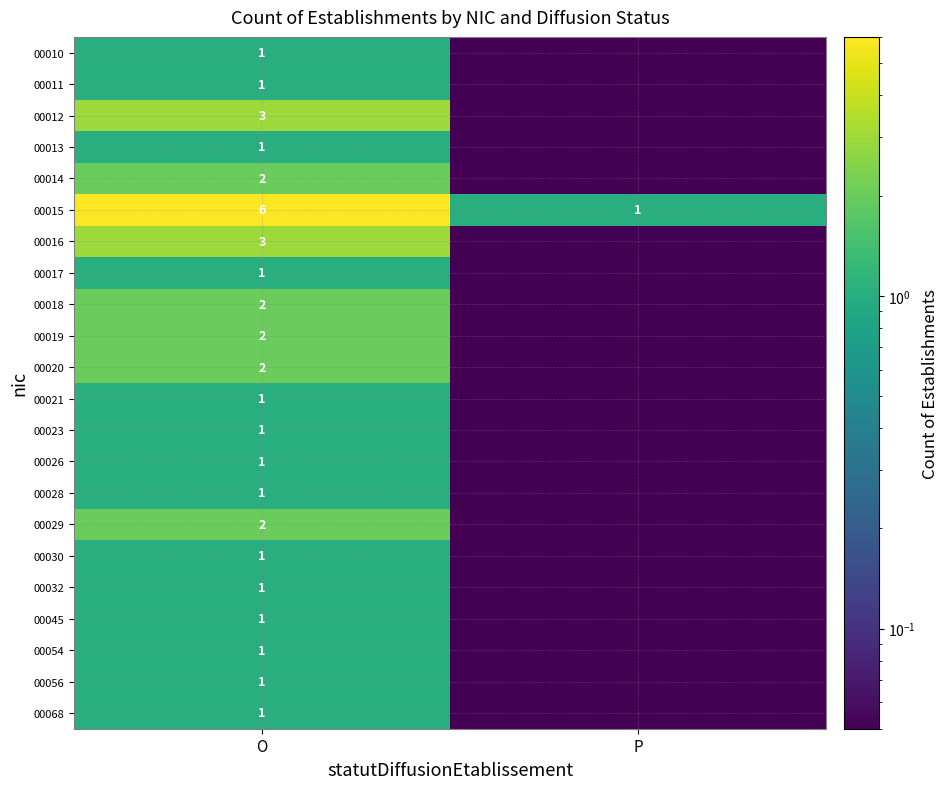

What is the total value across all series at O?

36.0